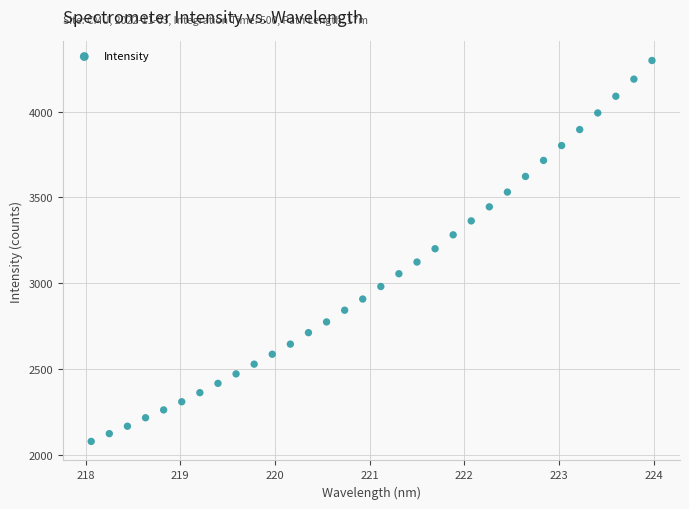

What is the range of Y values (max minus min)?

2216.5